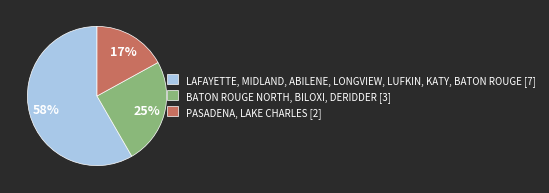

Is there a majority slice in this chart?

Yes